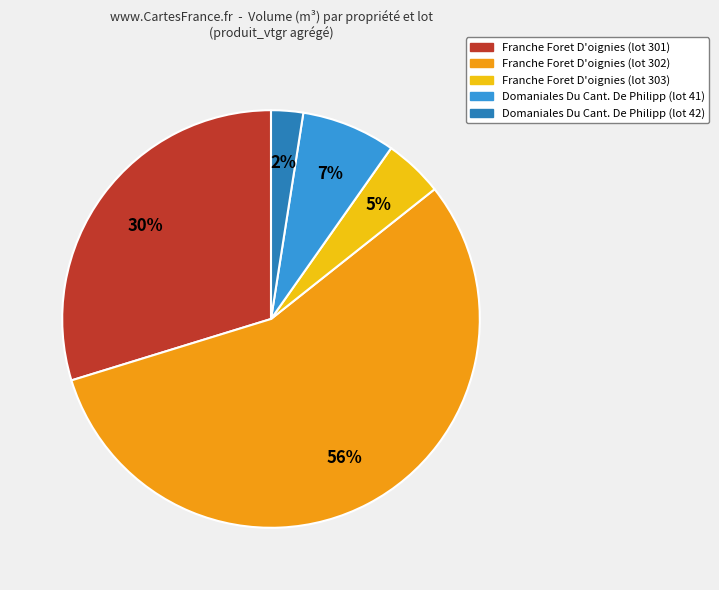

Is there a majority slice in this chart?

Yes